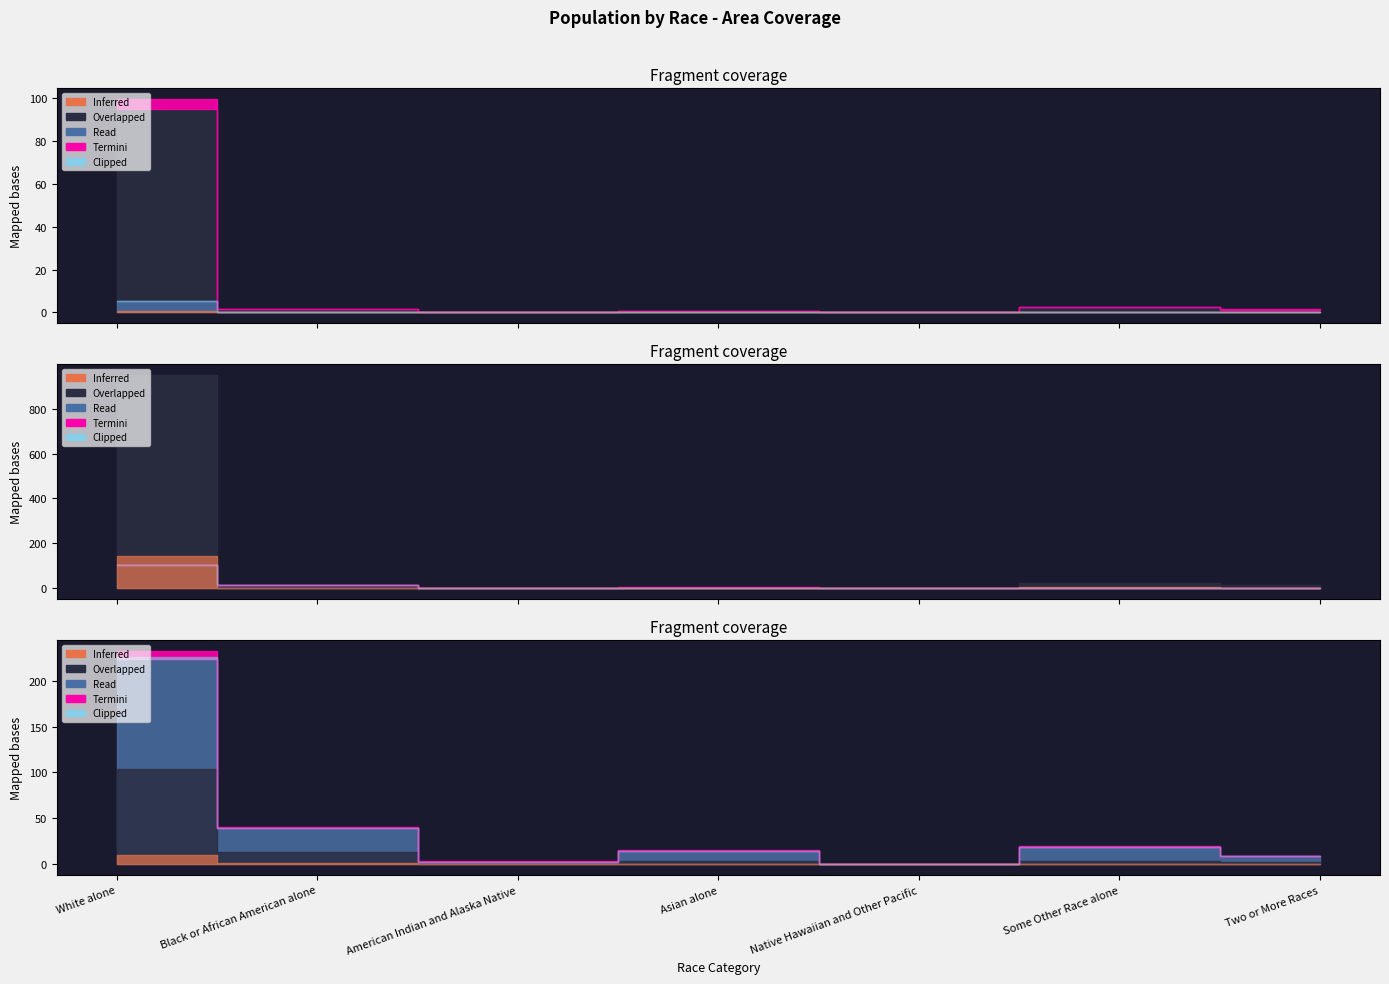

List the labels in order of This Area value, largest first.

White alone, Some Other Race alone, Black or African American alone, Two or More Races, Asian alone, American Indian and Alaska Native, Native Hawaiian and Other Pacific